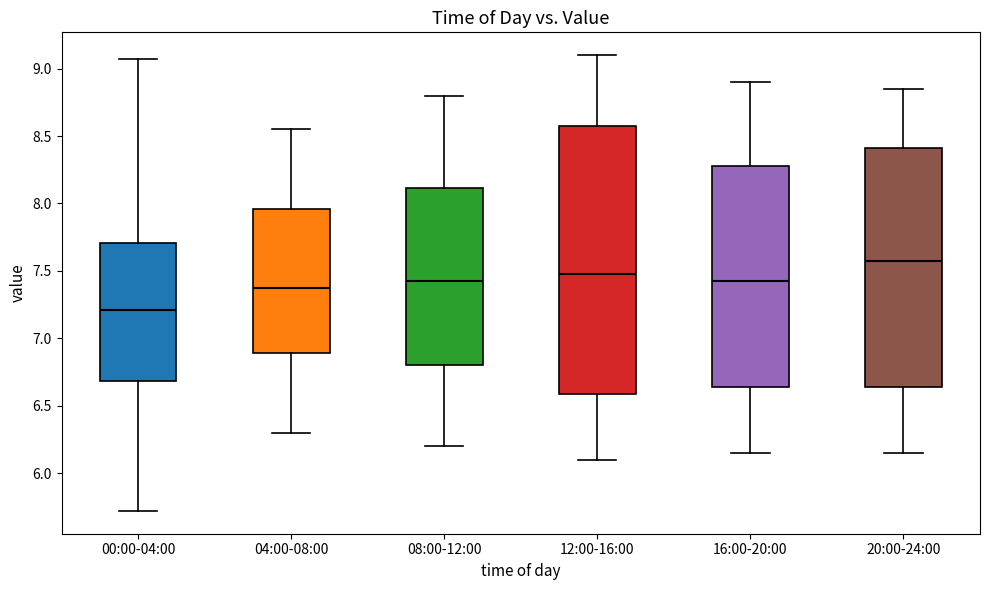

Reading left to right, read every box against the y-axis: the position of its median line, the range the box covers, and the ends of its whiskers. The values are not printed on the chart, so give them approximately, as read against the axis.

00:00-04:00: median 7.20, box 6.70 to 7.70, whiskers 5.70 to 9.05
04:00-08:00: median 7.40, box 6.90 to 7.95, whiskers 6.30 to 8.55
08:00-12:00: median 7.45, box 6.80 to 8.10, whiskers 6.20 to 8.80
12:00-16:00: median 7.50, box 6.60 to 8.60, whiskers 6.10 to 9.10
16:00-20:00: median 7.45, box 6.65 to 8.30, whiskers 6.15 to 8.90
20:00-24:00: median 7.60, box 6.65 to 8.40, whiskers 6.15 to 8.85